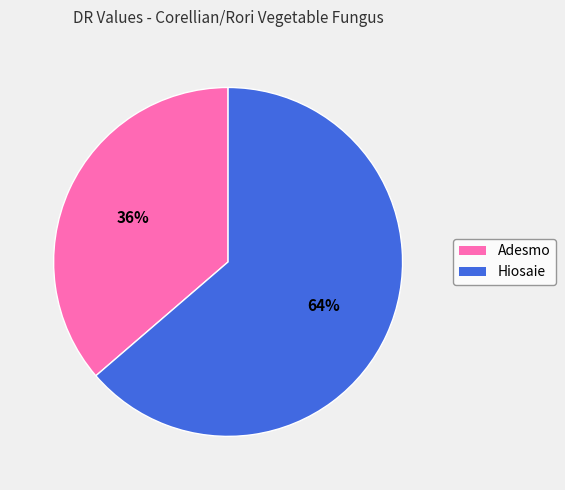

Does any single category account for the majority?

Yes